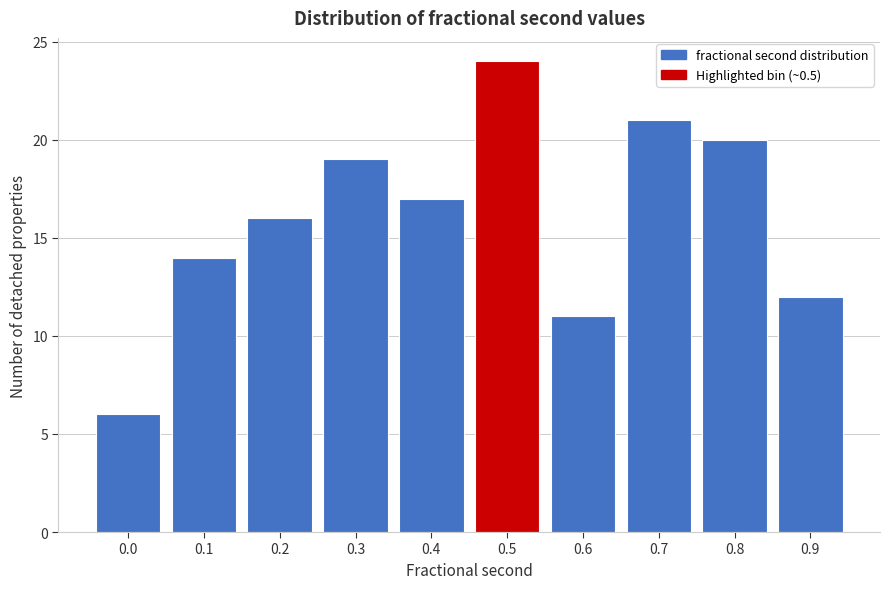

Reading left to right, transcribe all the data shown in this chart.

0.0=6	0.1=14	0.2=16	0.3=19	0.4=17	0.5=24	0.6=11	0.7=21	0.8=20	0.9=12